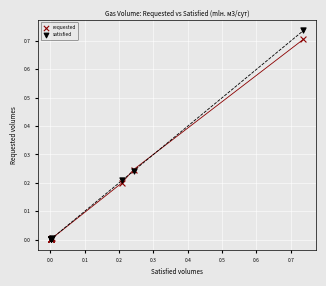

What are all the series names shown in the legend?

requested, satisfied